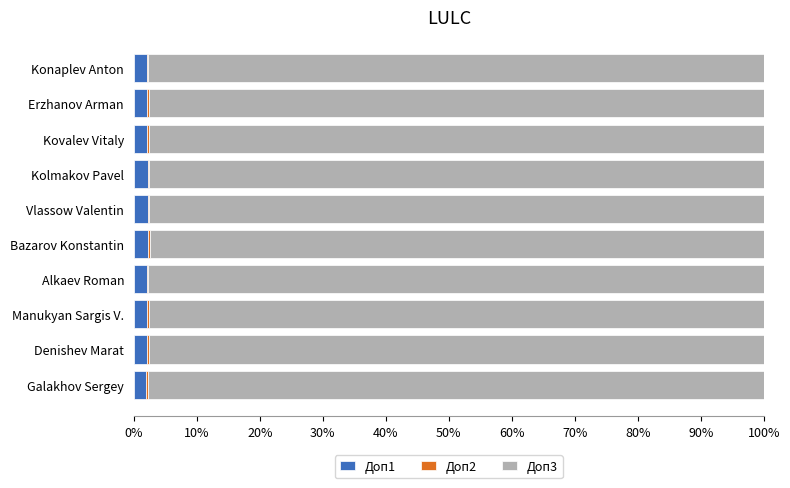

The Доп1 series shows 2.1 at Manukyan Sargis V.. True or false?

True